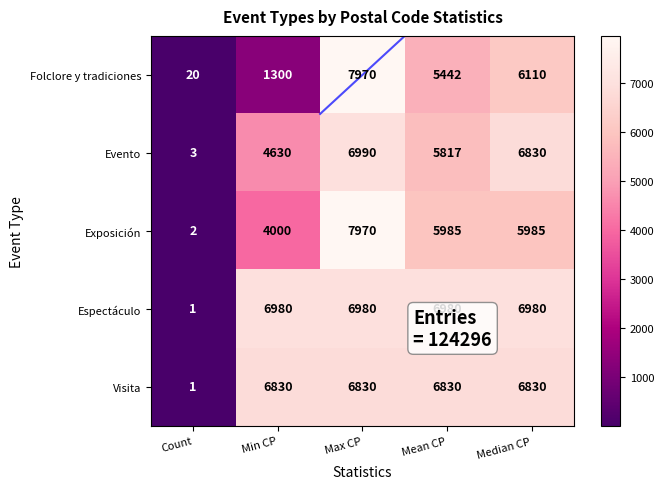

At which category is the sum across all series the highest?

Max CP